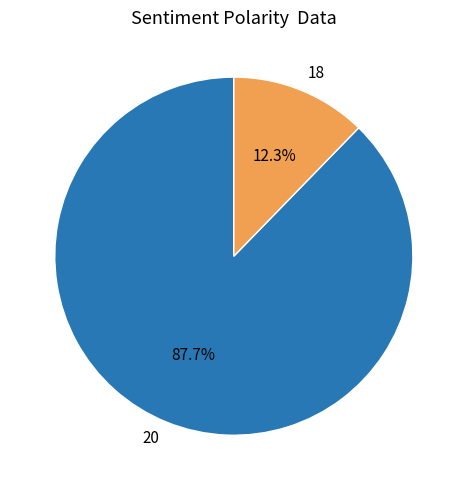

Which slice is the largest?

20